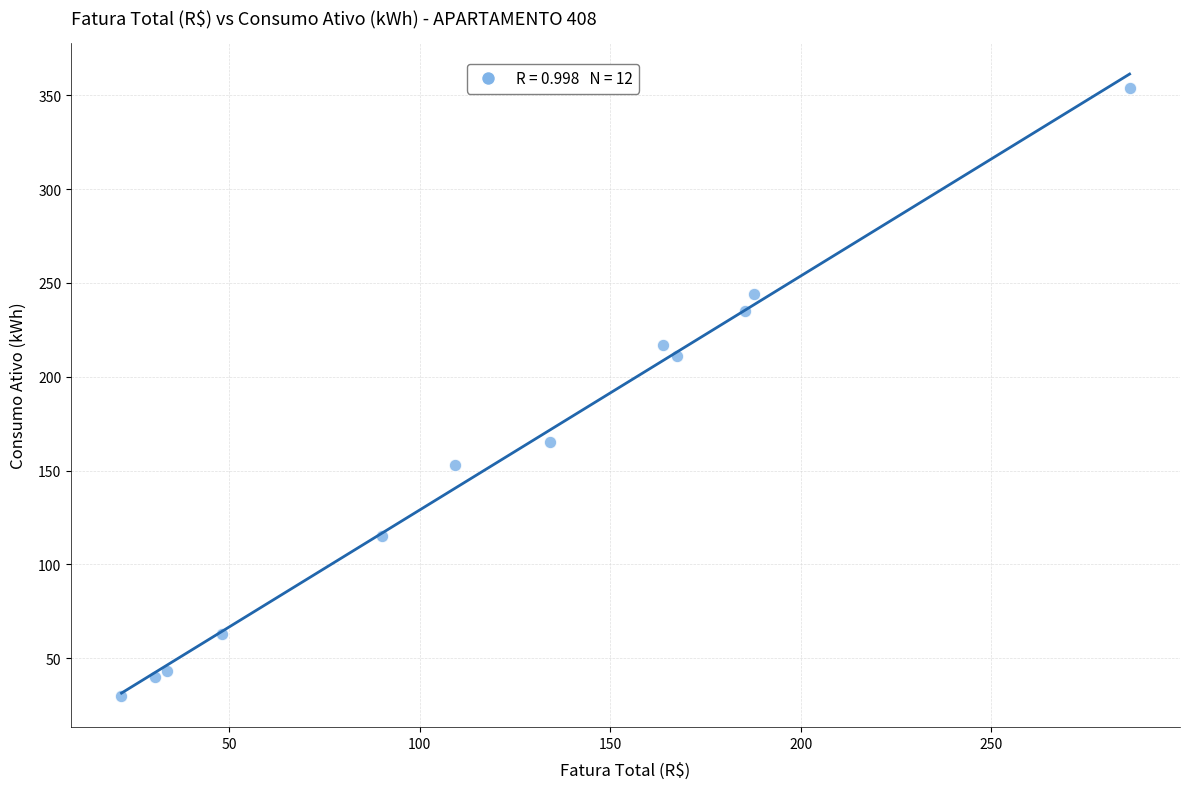

What is the average Y value?

156